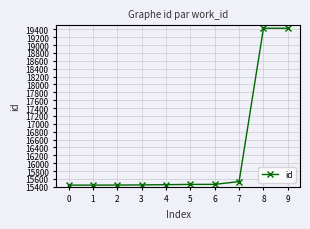

Does the chart have visible grid lines?

Yes